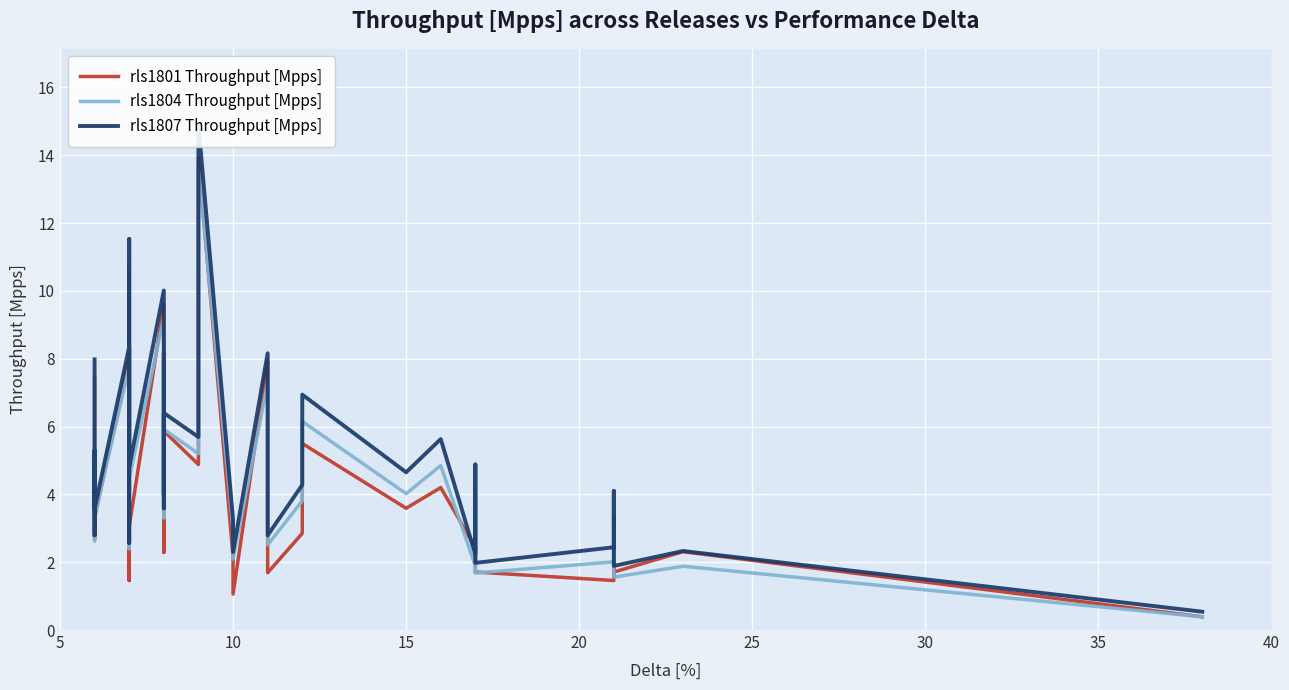

How many data points does each series have?

37